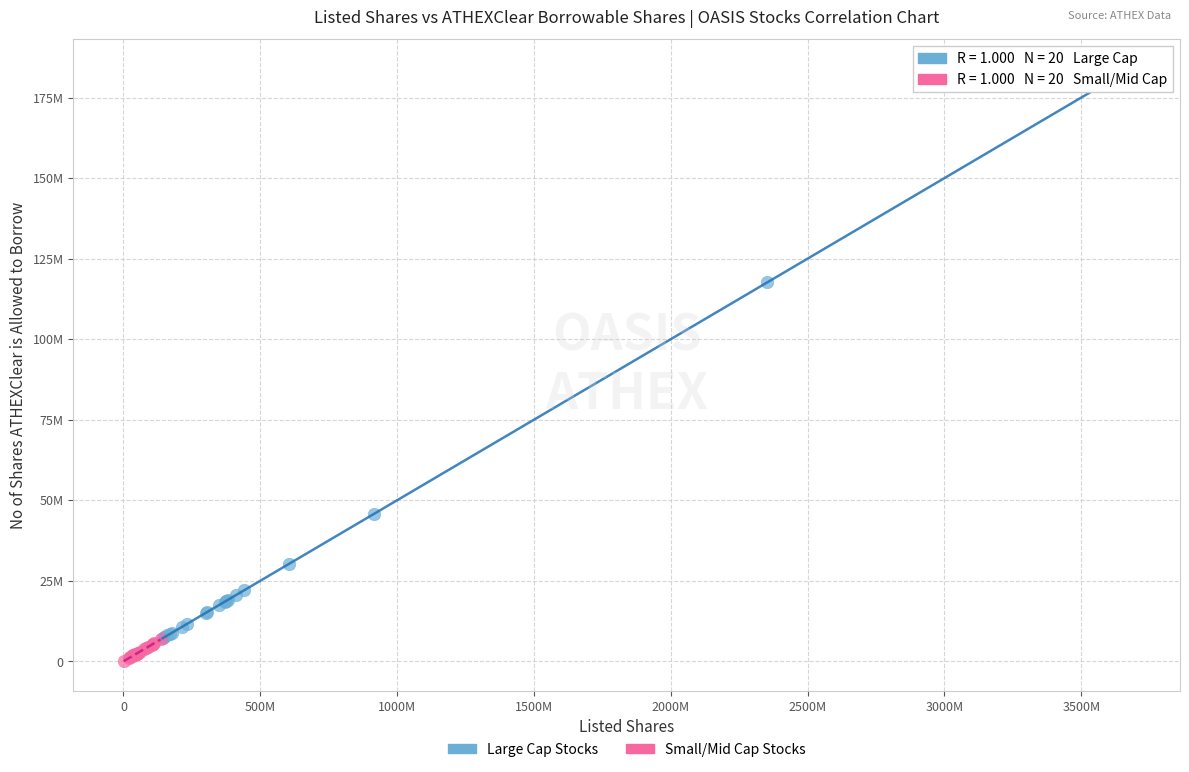

Which series reaches the minimum Y coordinate?

Small/Mid Cap Stocks